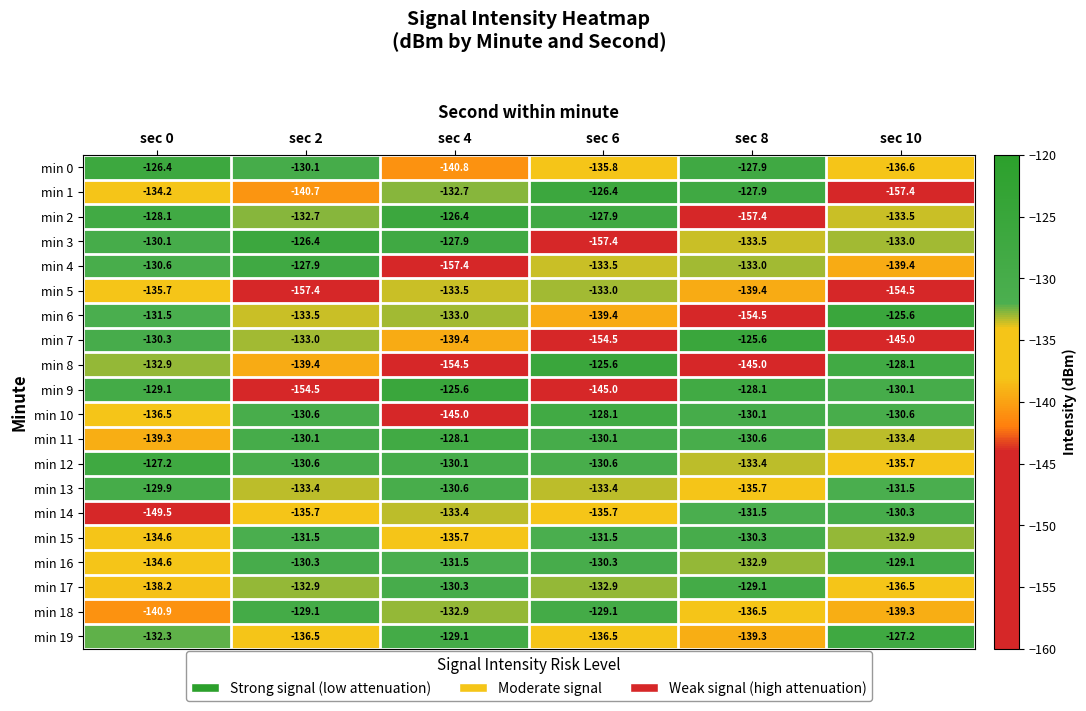

At which label does min 8 first exceed -132?

sec 6